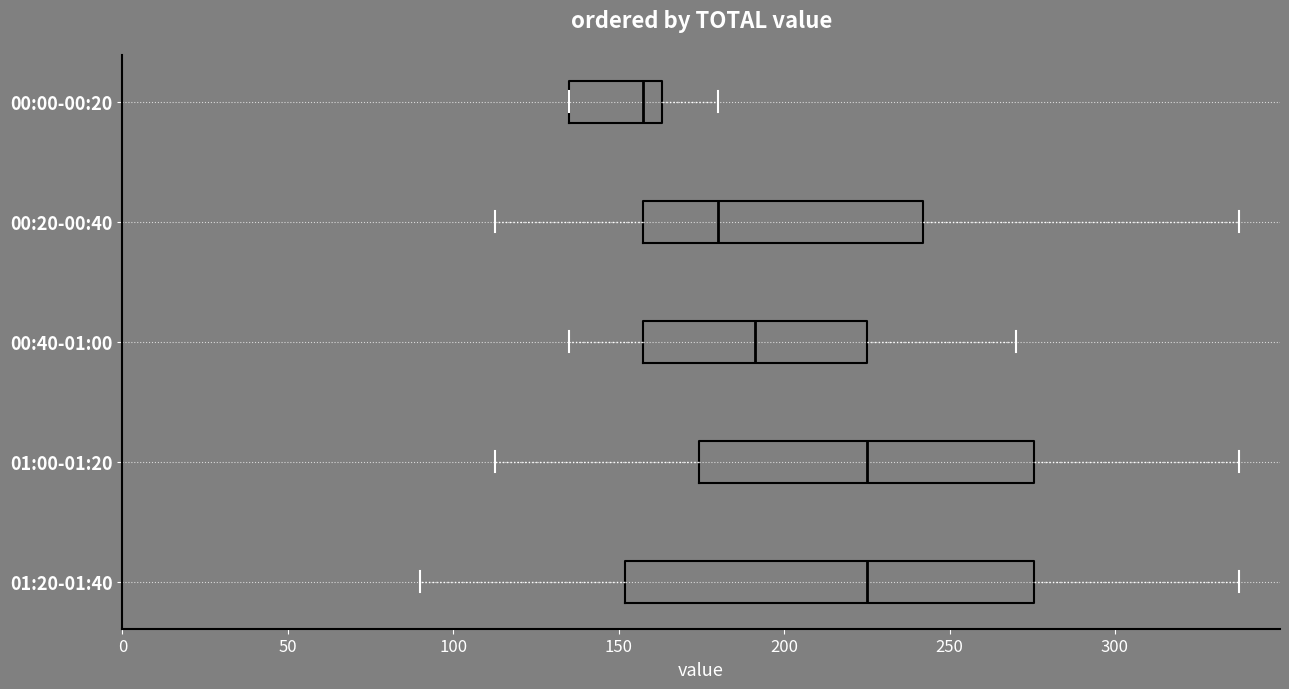

Where does the median line of the box for 01:00-01:20 sit on the x-axis? The values are not printed on the chart, so give them approximately, as read against the axis.

225